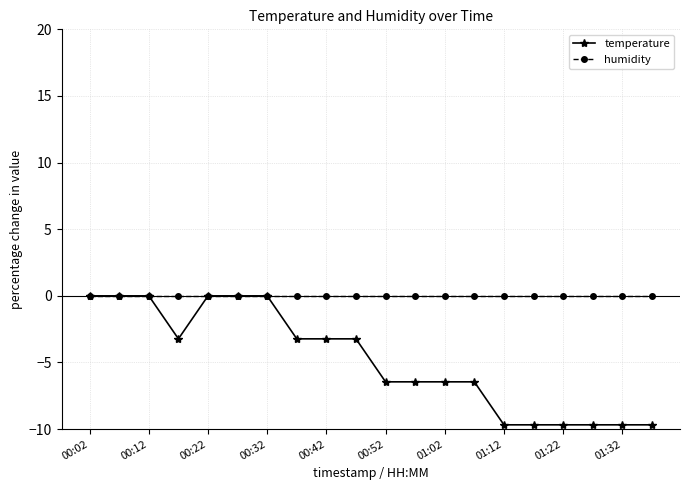

At how many categories does at least one series exceed -3?

20